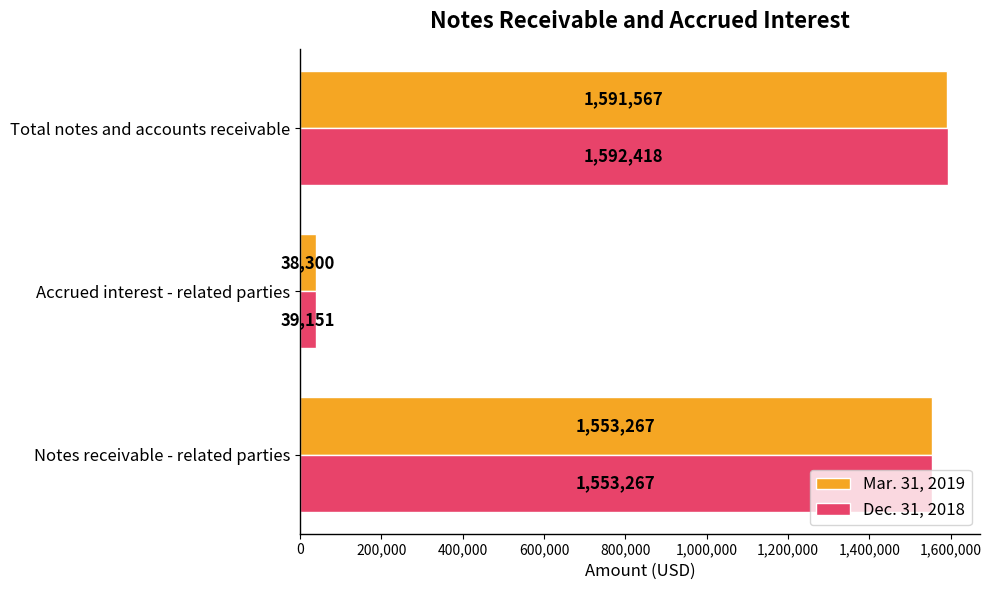

Read the Dec. 31, 2018 value at Total notes and accounts receivable, to the nearest 10.

1592420